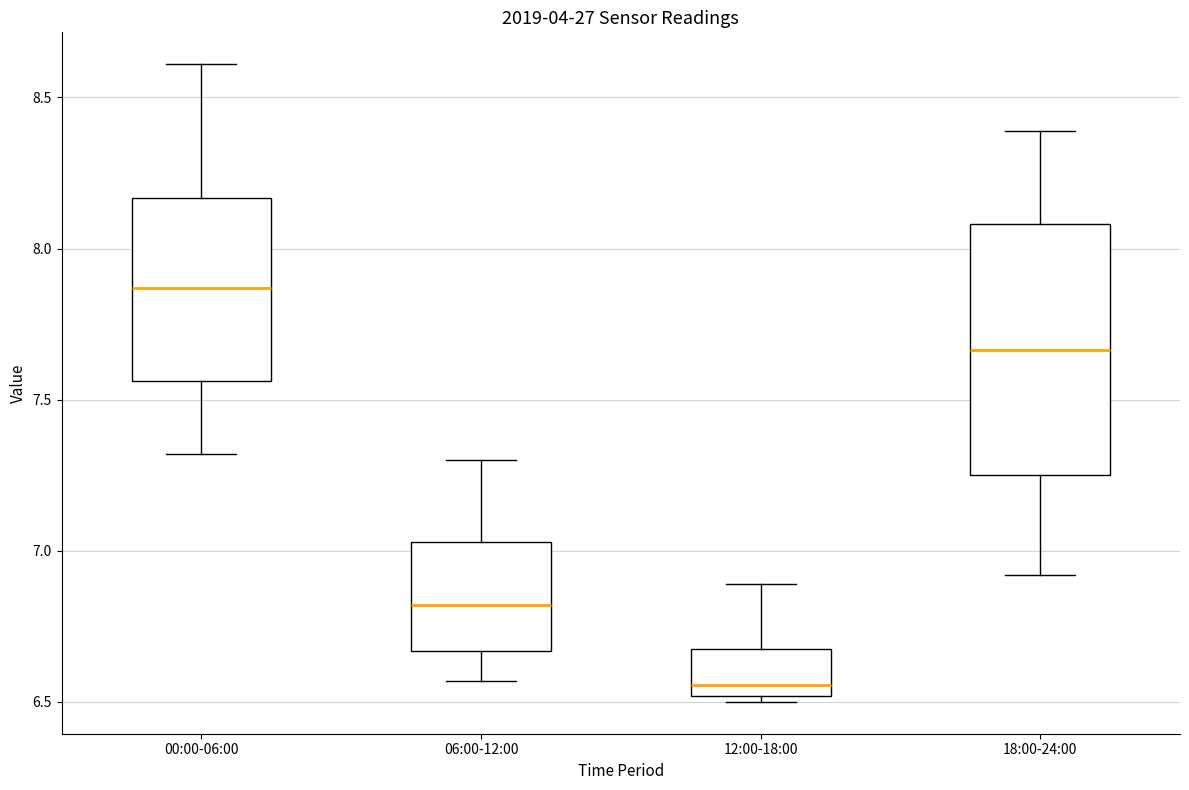

Comparing the boxes themselves (not the whiskers), which one is the tallest?

18:00-24:00